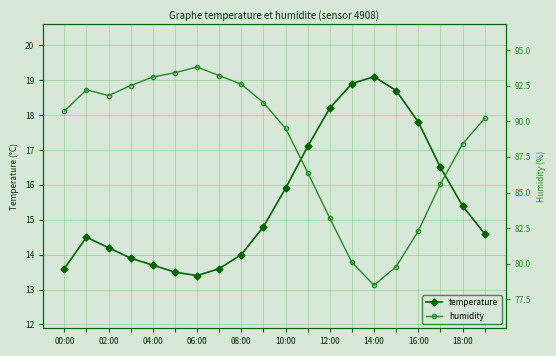

The value of temperature at 02:00 is 5.5. True or false?

False